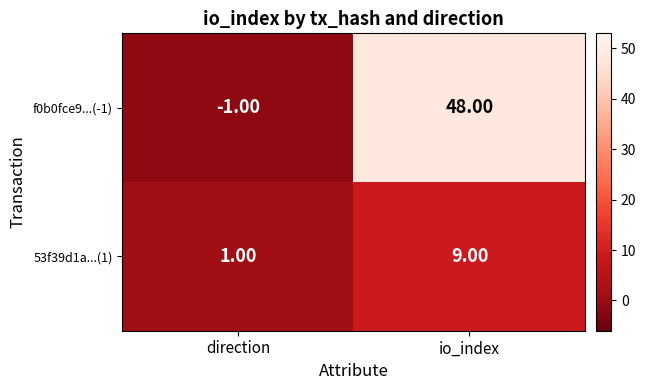

Which series changed the most between direction and io_index?

f0b0fce9...(-1)